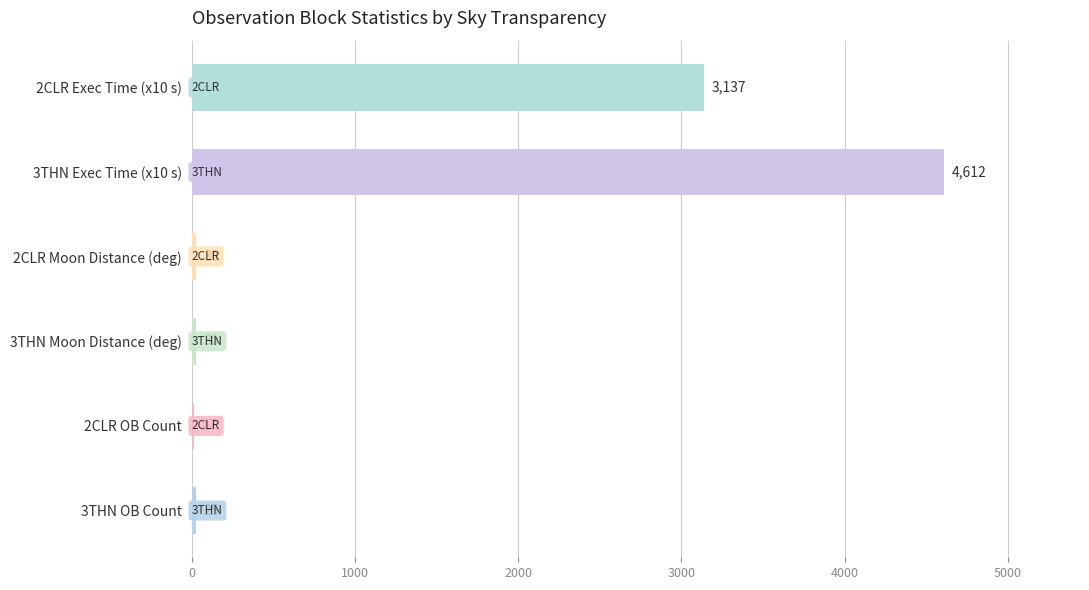

What is the smallest value displayed?

17